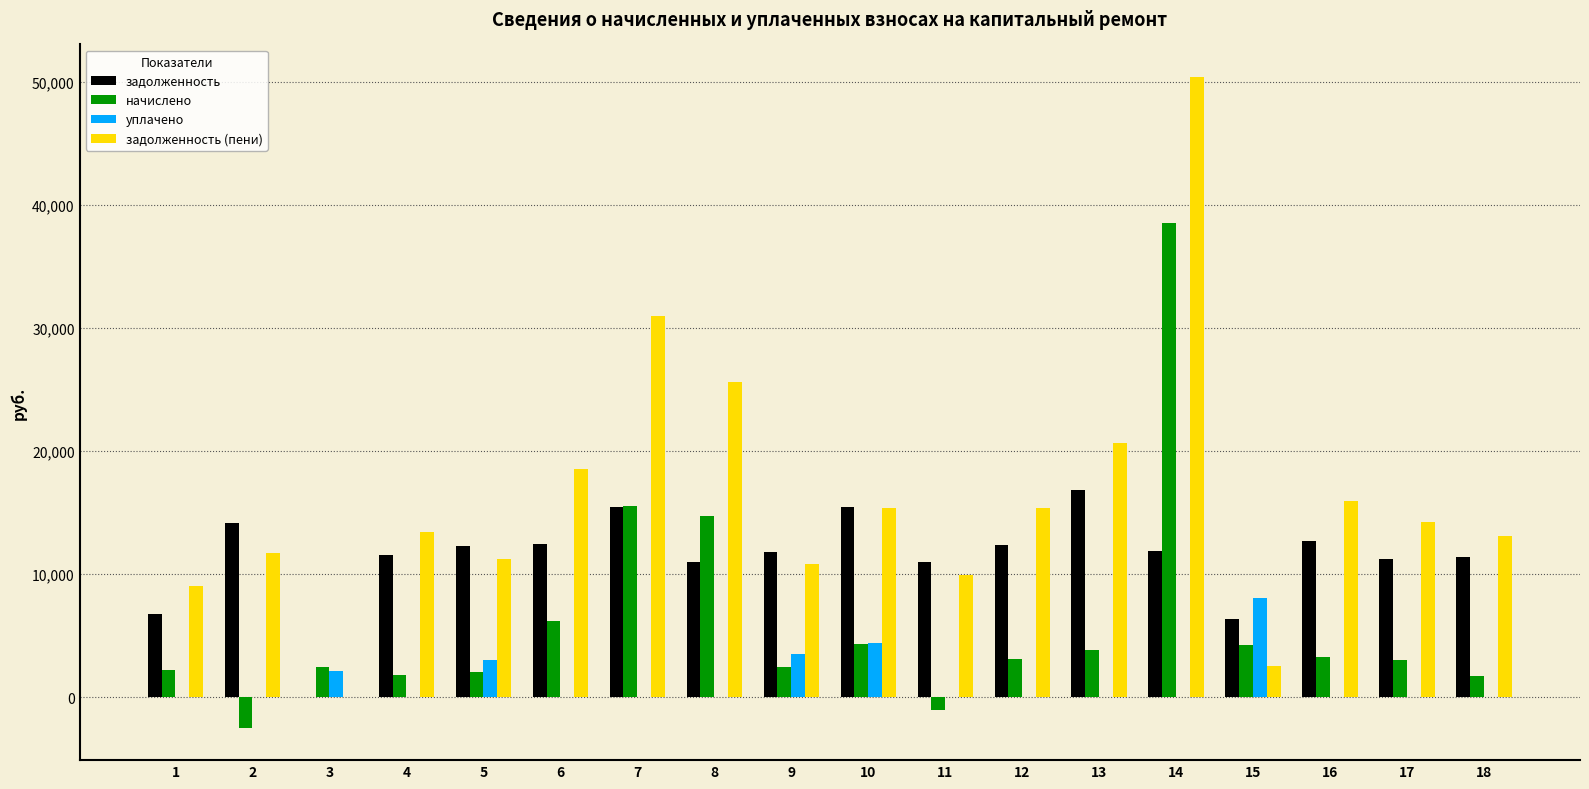

At which label does задолженность (пени) first exceed 14252?

6